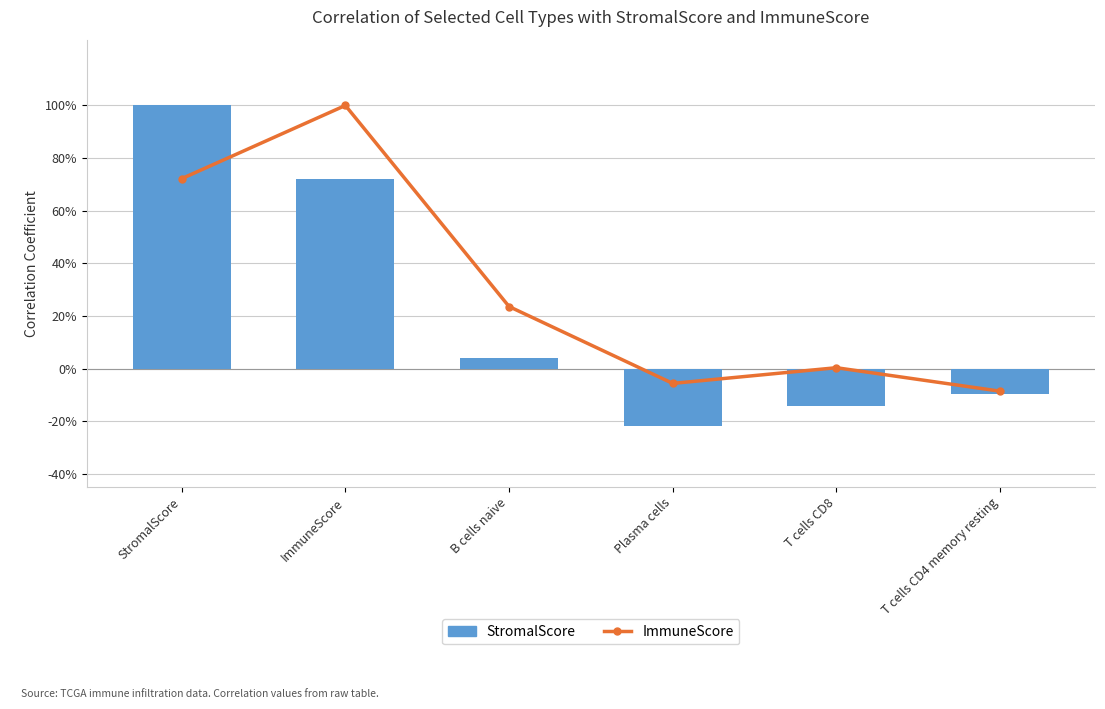

What is the label of the 2nd bar from the left?

ImmuneScore